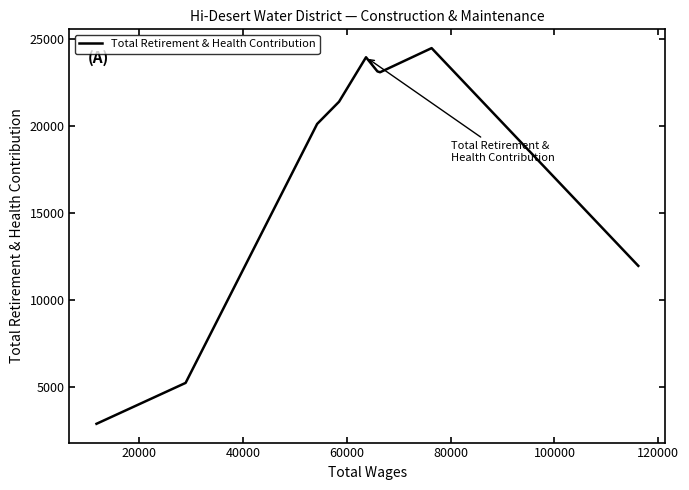

What is the smallest value displayed?

2880